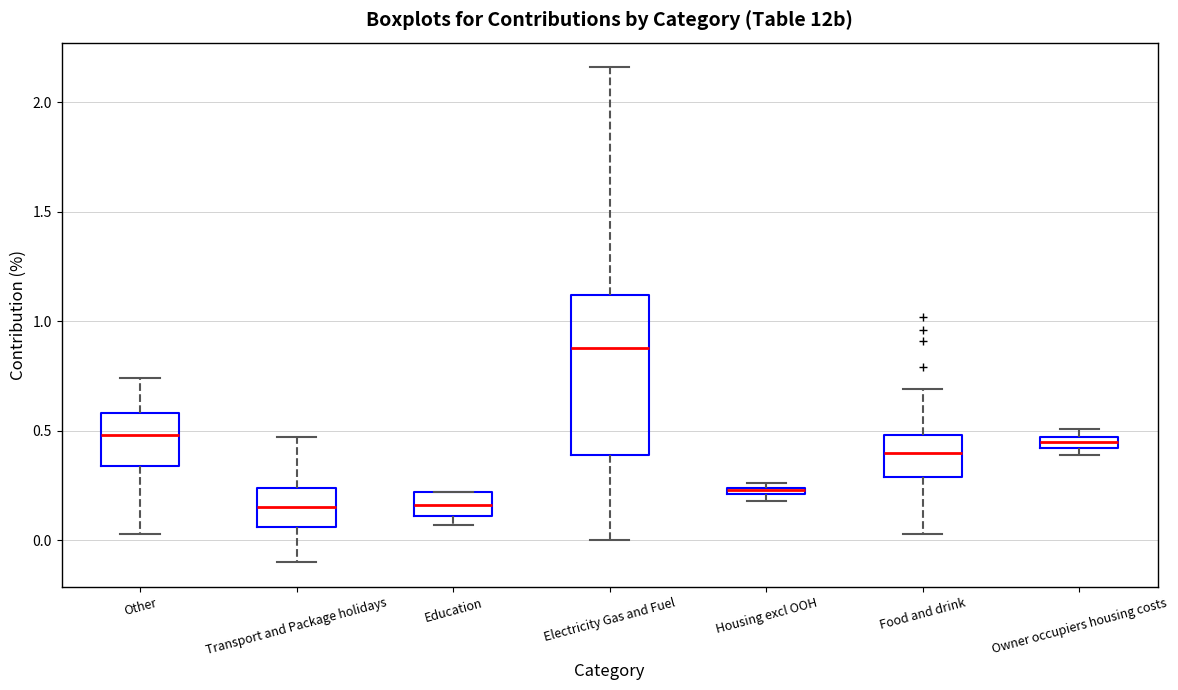

Which box is the tallest, from its lower edge to its upper edge?

Electricity Gas and Fuel